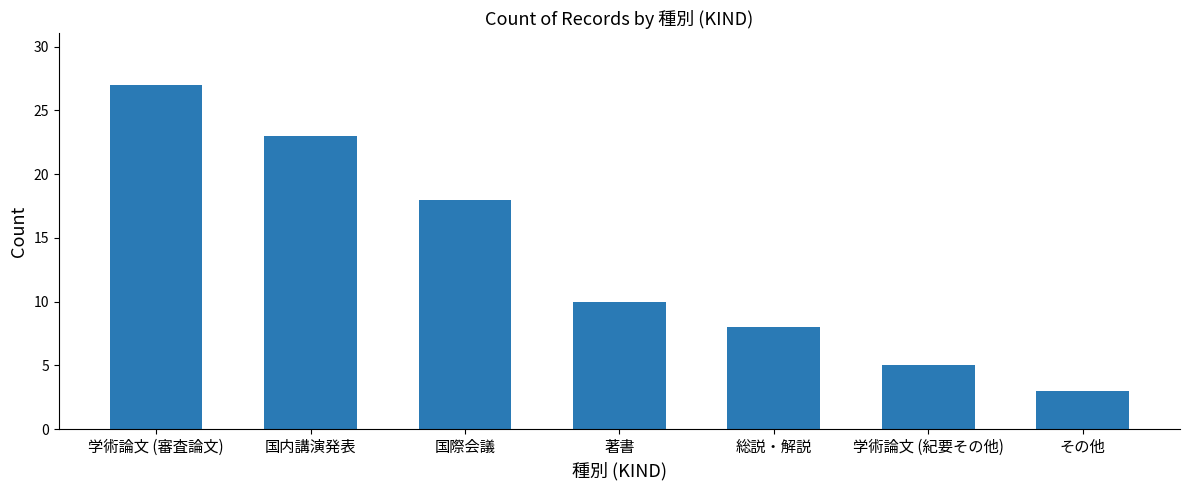

What is the difference between the values at 国内講演発表 and その他?

20